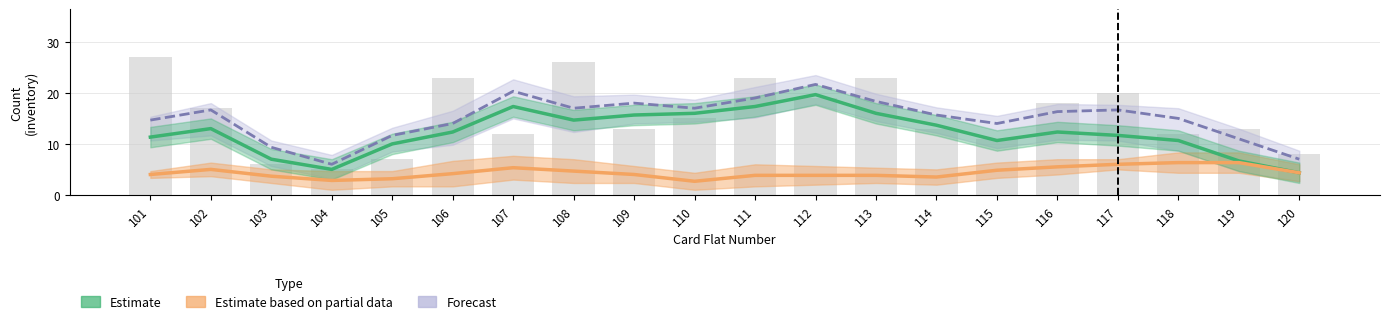

What is the value of the Forecast bar at the 8th from the left?

17.0